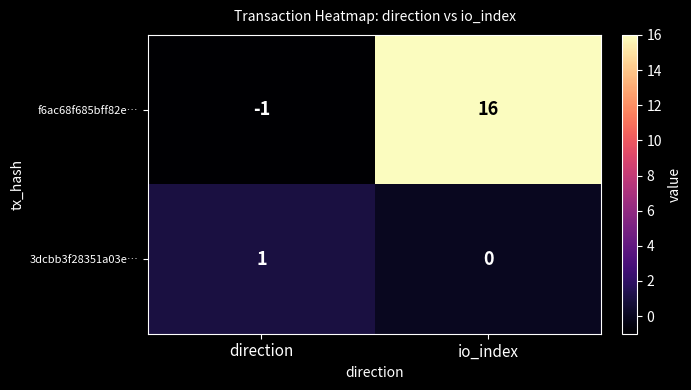

True or false: f6ac68f685bff82e… has a value of -2 at direction.

False